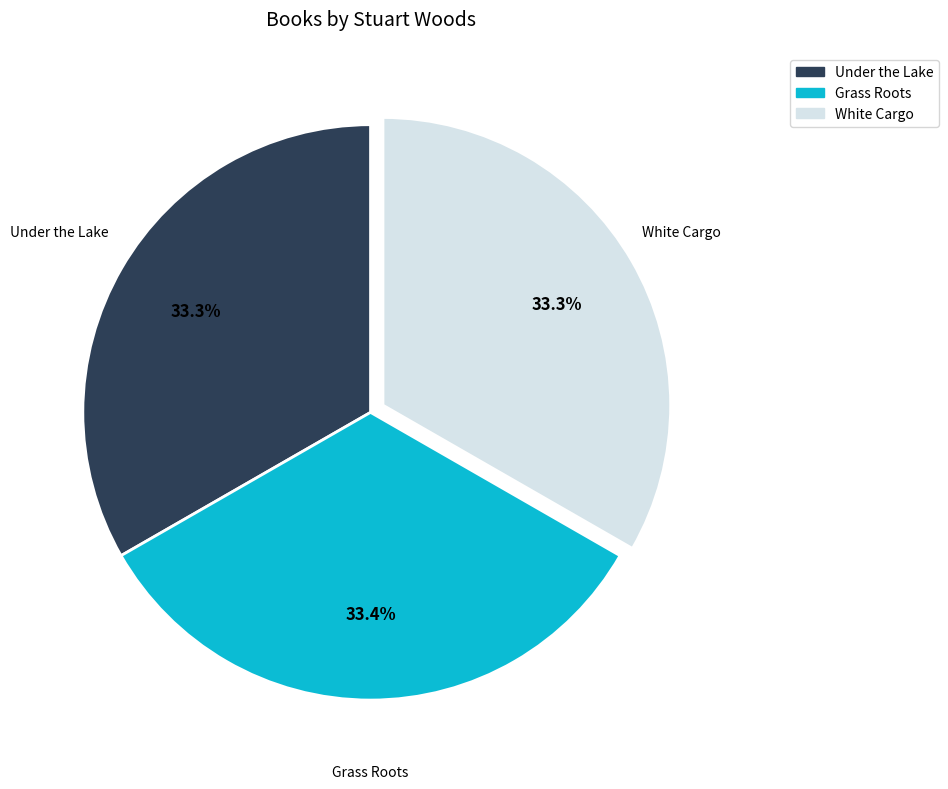

How many slices are in this pie chart?

3